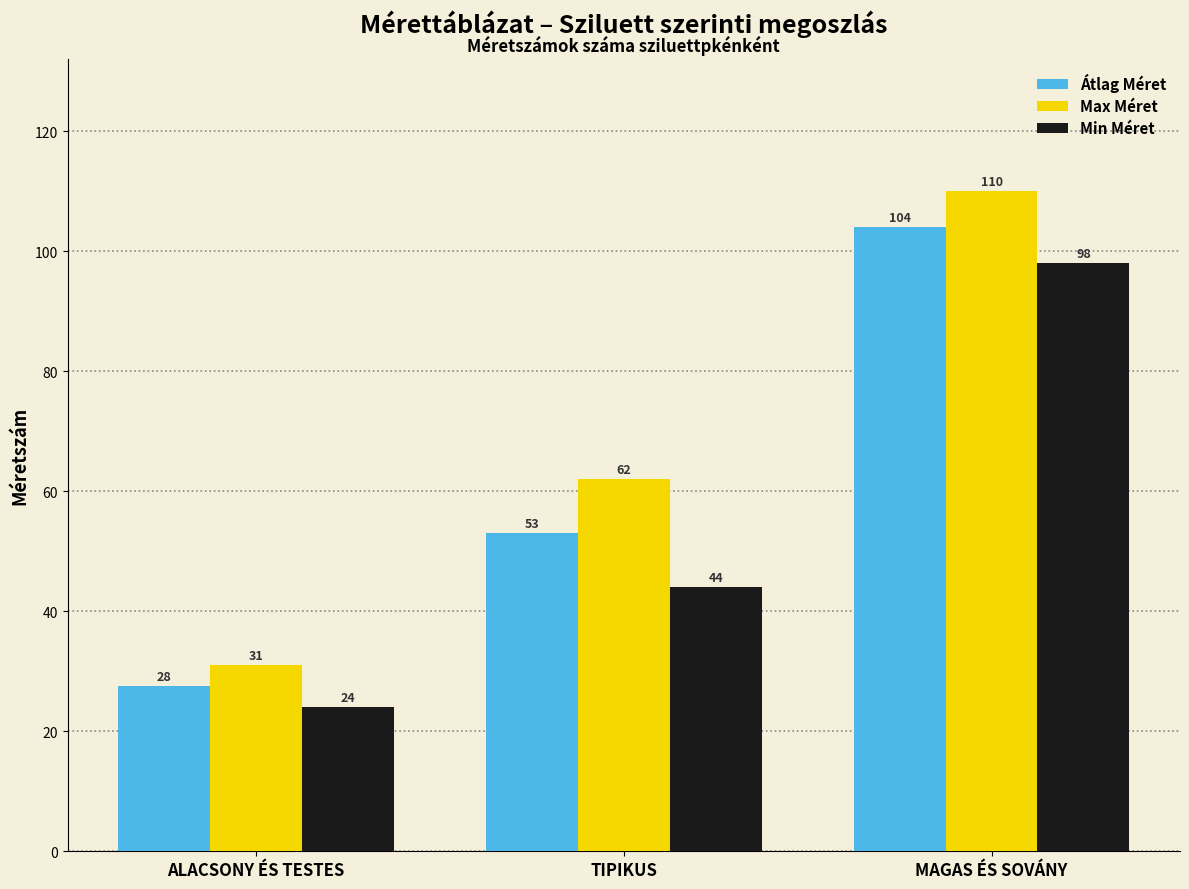

Between ALACSONY ÉS TESTES and MAGAS ÉS SOVÁNY, which series saw the biggest shift?

Max Méret